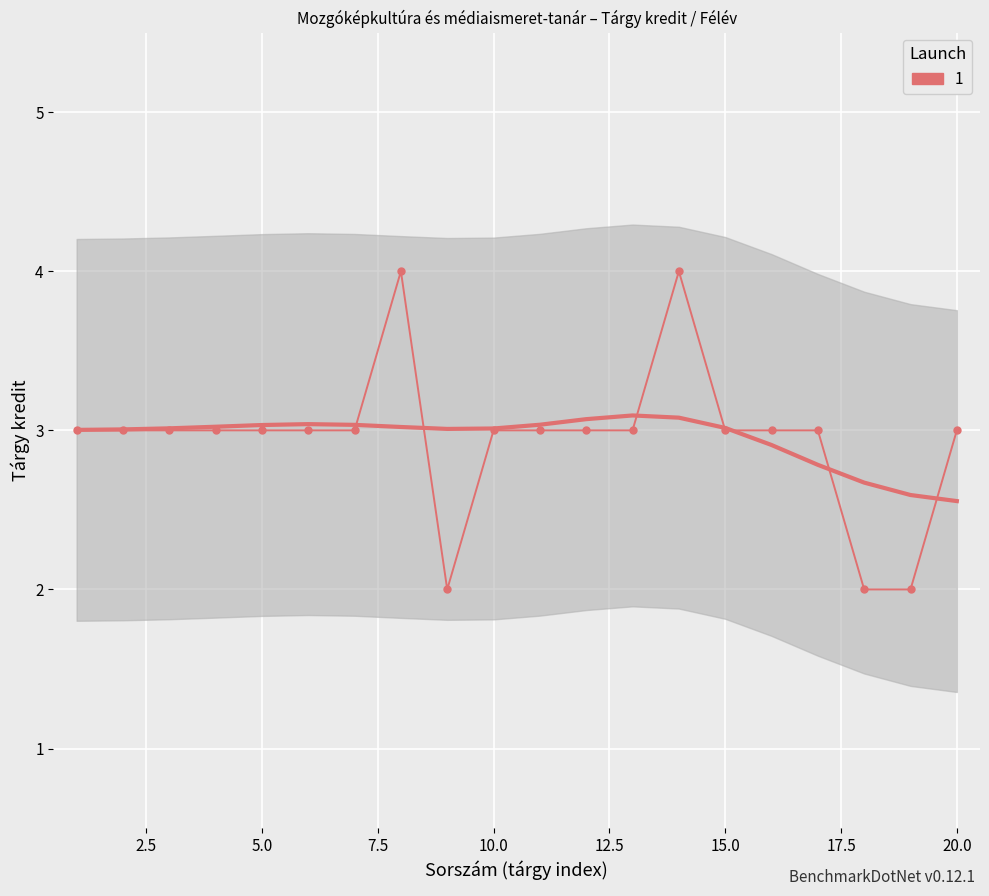

How many lines are shown in the chart?

1